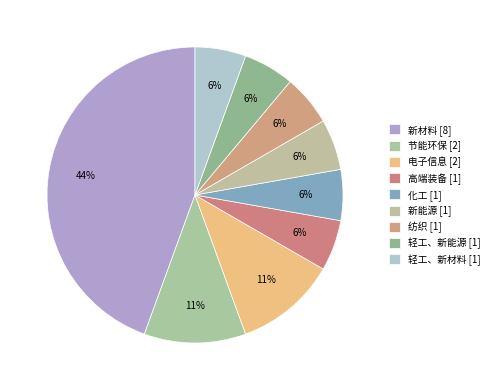

The 轻工、新材料 slice represents 6% of the pie. True or false?

True